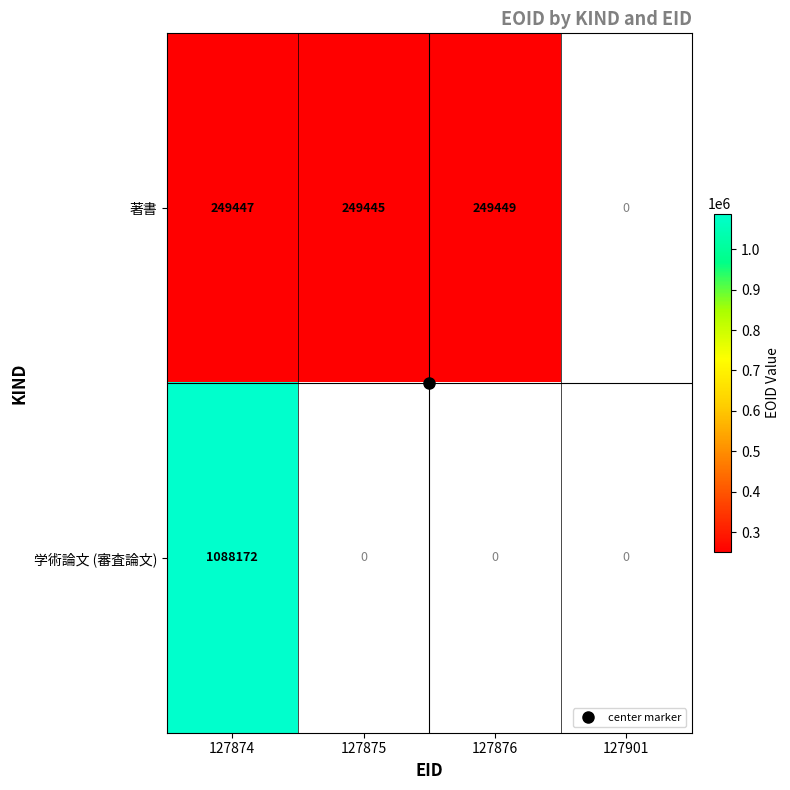

What is the smallest value displayed?

249445.0